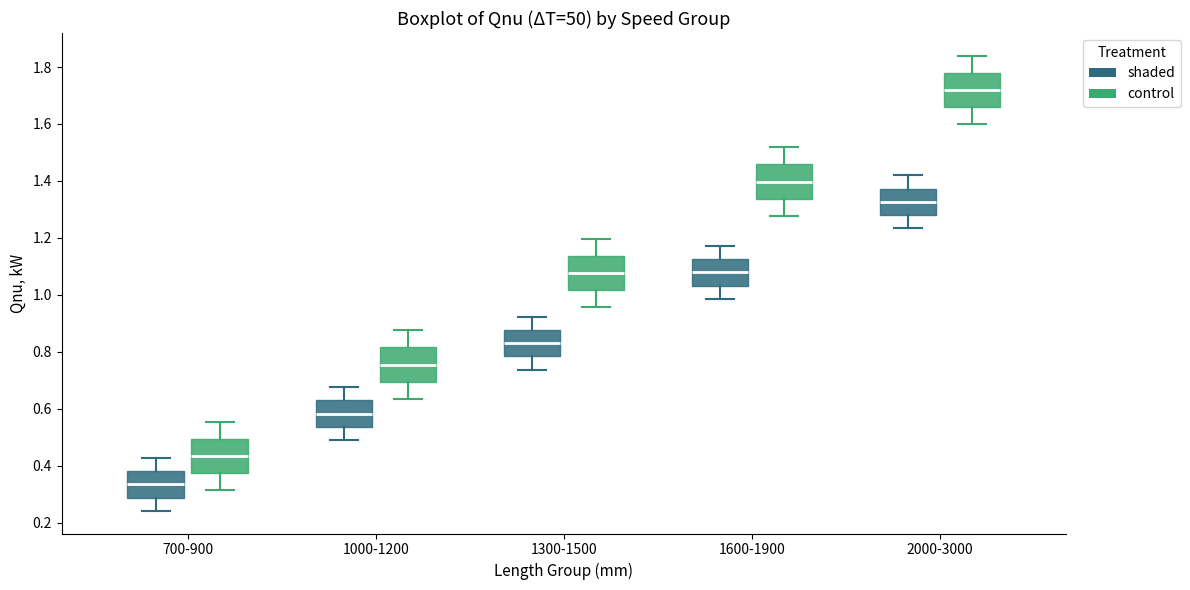

Reading left to right, transcribe this box plot: for each box, give where its median line is, the range the box spans, and where its two whiskers end, as read against the y-axis. The values are not printed on the chart, so give them approximately, as read against the axis.

700-900 (shaded): median 0.34, box 0.28 to 0.38, whiskers 0.24 to 0.42
700-900 (control): median 0.44, box 0.38 to 0.50, whiskers 0.32 to 0.56
1000-1200 (shaded): median 0.58, box 0.54 to 0.62, whiskers 0.48 to 0.68
1000-1200 (control): median 0.76, box 0.70 to 0.82, whiskers 0.64 to 0.88
1300-1500 (shaded): median 0.84, box 0.78 to 0.88, whiskers 0.74 to 0.92
1300-1500 (control): median 1.08, box 1.02 to 1.14, whiskers 0.96 to 1.20
1600-1900 (shaded): median 1.08, box 1.04 to 1.12, whiskers 0.98 to 1.18
1600-1900 (control): median 1.40, box 1.34 to 1.46, whiskers 1.28 to 1.52
2000-3000 (shaded): median 1.32, box 1.28 to 1.38, whiskers 1.24 to 1.42
2000-3000 (control): median 1.72, box 1.66 to 1.78, whiskers 1.60 to 1.84